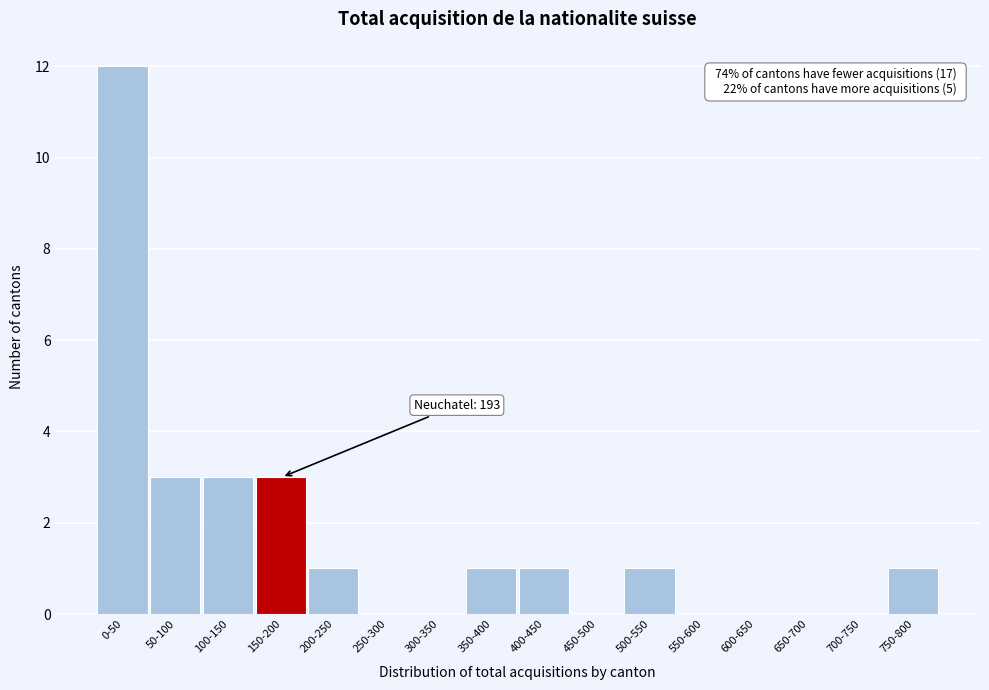

Reading left to right, what are all the values shown in this chart?

0-50=12	50-100=3	100-150=3	150-200=3	200-250=1	250-300=0	300-350=0	350-400=1	400-450=1	450-500=0	500-550=1	550-600=0	600-650=0	650-700=0	700-750=0	750-800=1